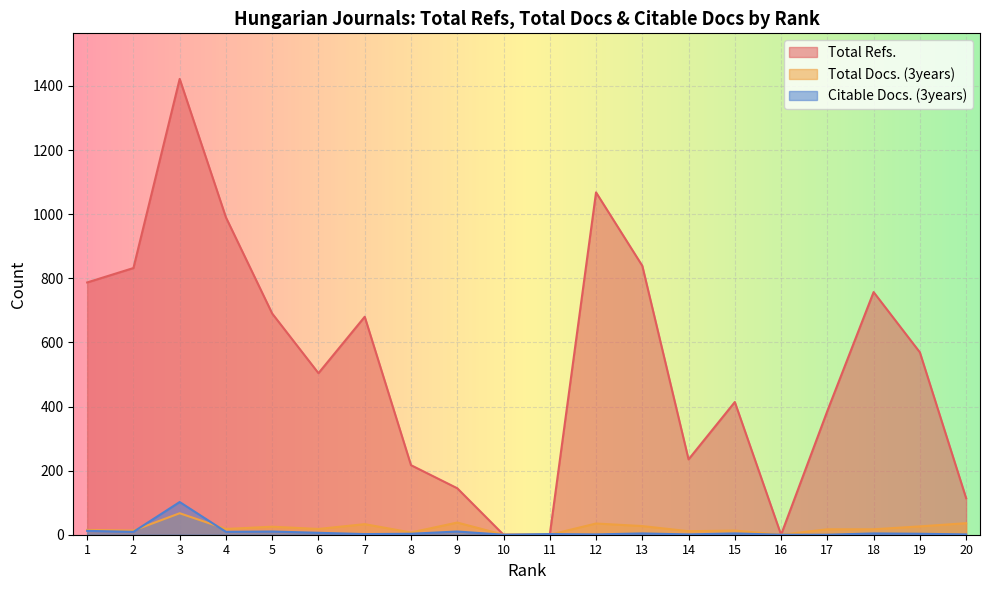

Reading right to left, extract all data points from this chart.

Total Refs.: 114	569	757	386	0	414	235	839	1068	0	0	145	217	680	504	690	990	1422	832	787
Total Docs. (3years): 36	26	17	17	0	13	11	27	35	0	0	38	7	33	18	25	18	67	13	15
Citable Docs. (3years): 1	3	4	0	0	4	1	4	1	2	0	10	3	2	6	10	9	102	9	12